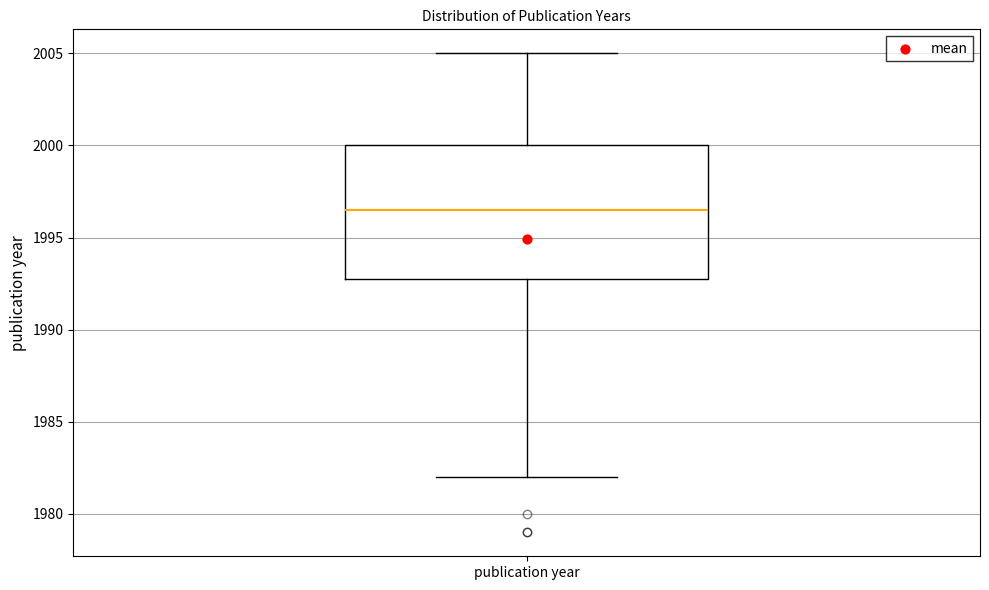

Where does the median line of the box for publication year sit on the y-axis? The values are not printed on the chart, so give them approximately, as read against the axis.

1996.5